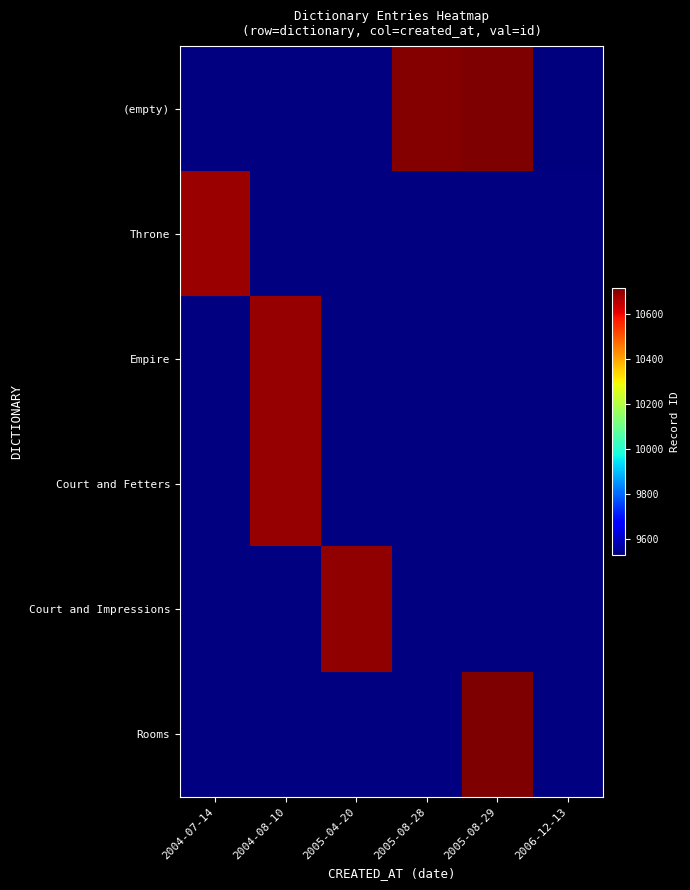

How many positive values does the Throne series have?

1